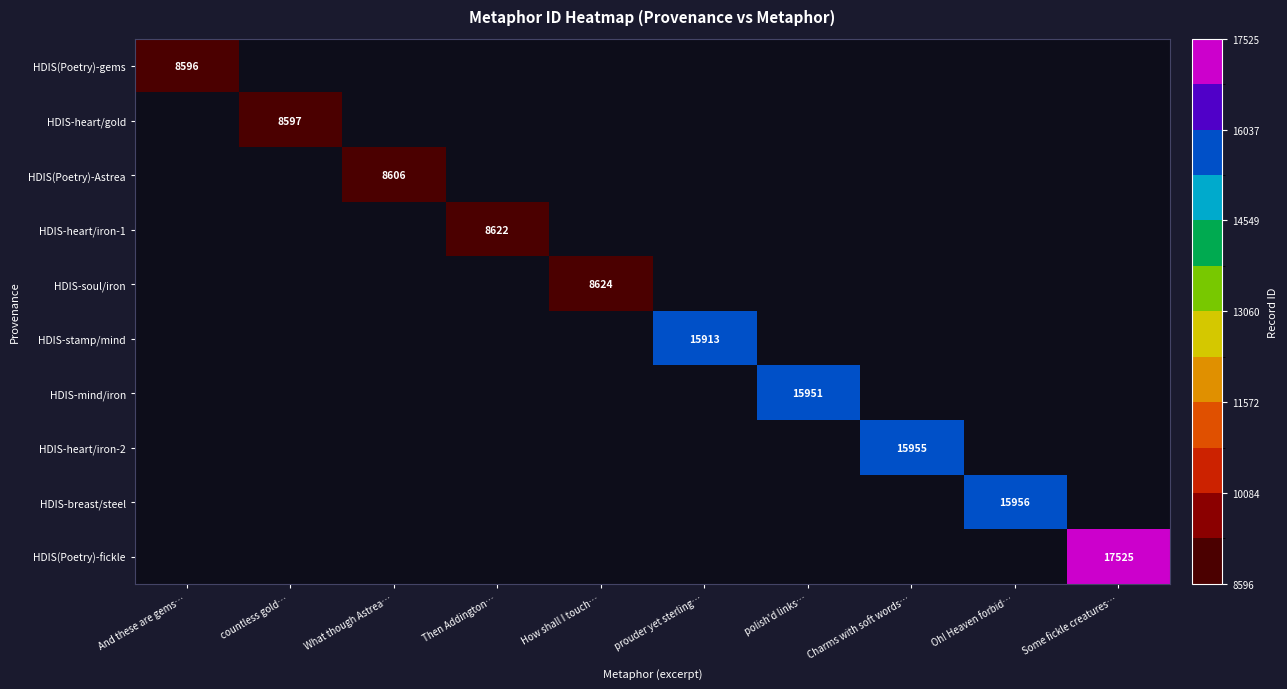

What is the maximum value shown in the chart?

17525.0